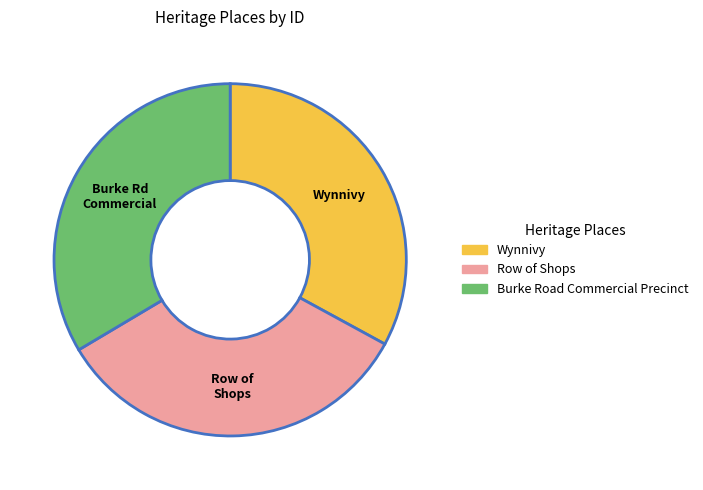

True or false: Burke Road Commercial Precinct accounts for 19% of the total.

False